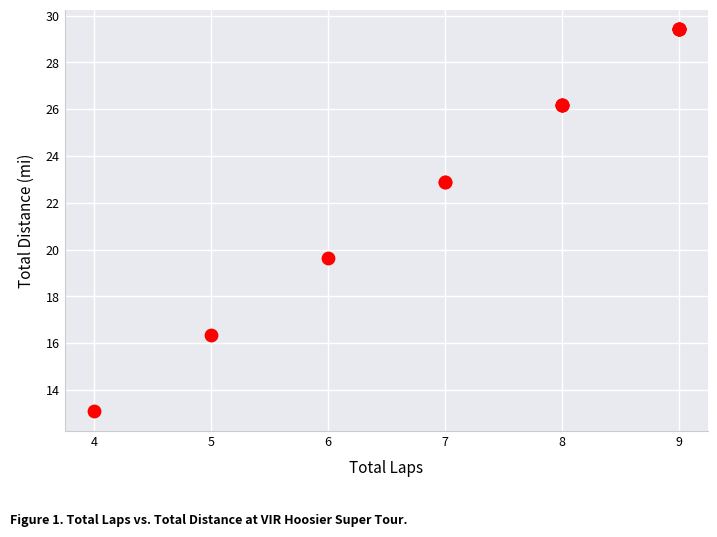

What Y value in the scatter plot is closest to 21?

19.6